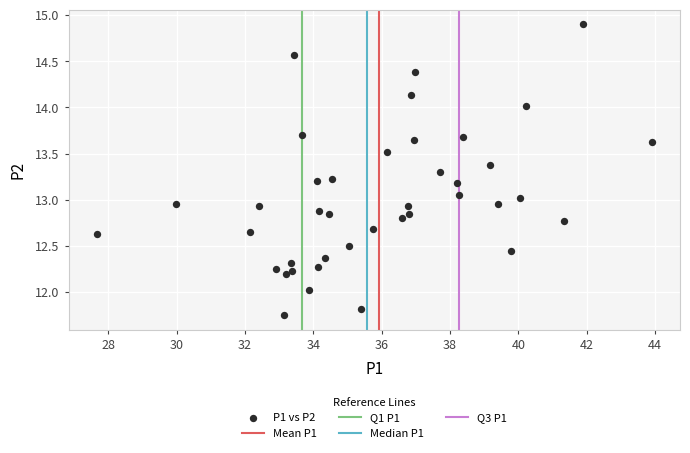

What is the range of X values (max minus min)?

16.3